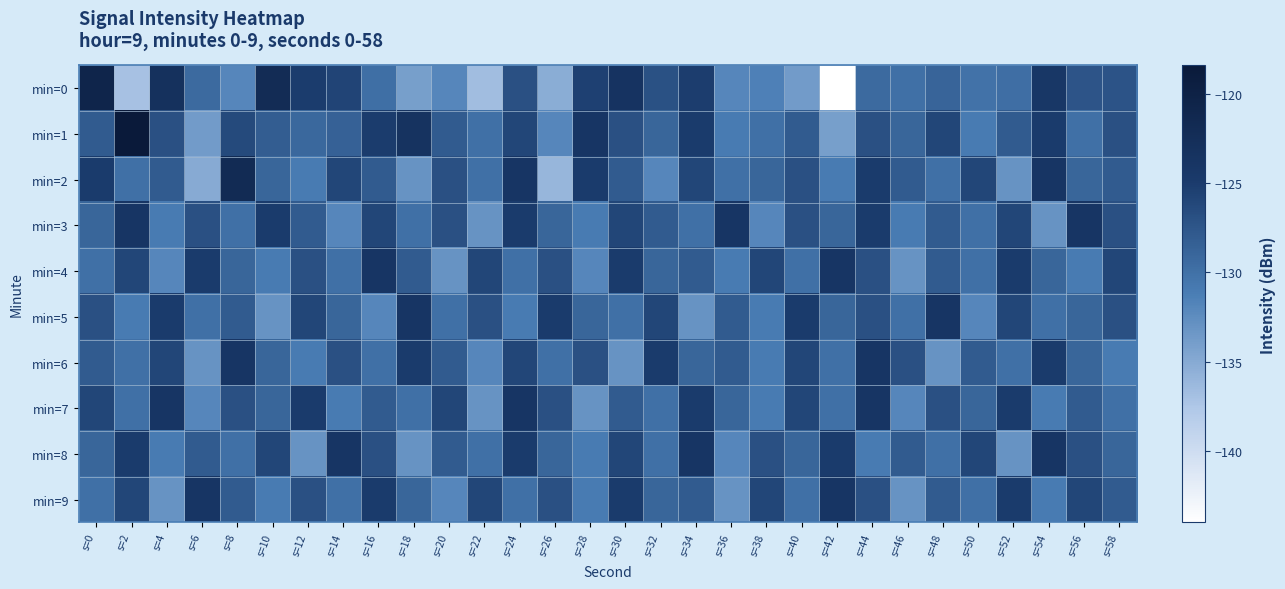

Which has a higher value, s=6 or s=58?

s=58